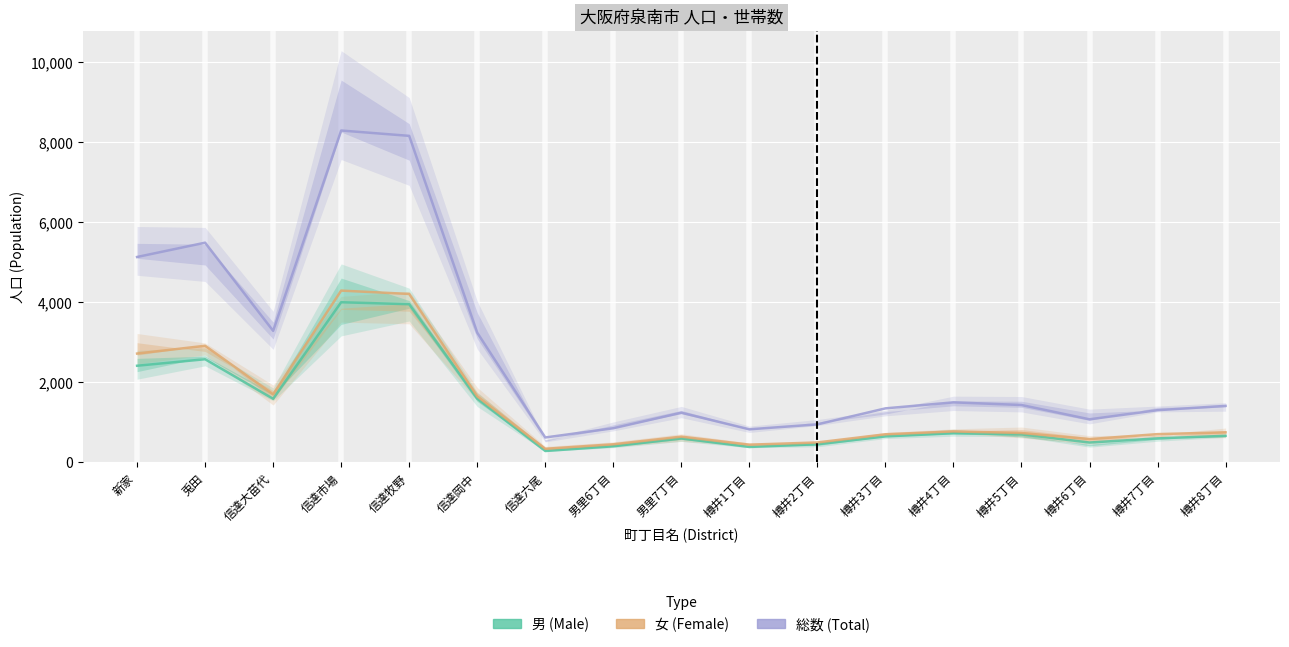

The 女 (Female) series shows 2805.3 at 信達岡中. True or false?

False